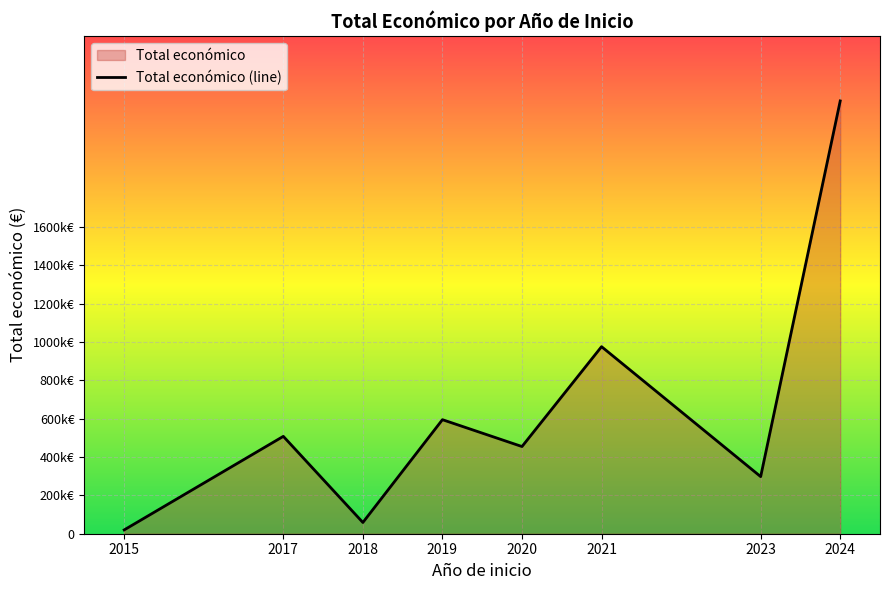

Does the chart display data point markers on the line(s)?

No